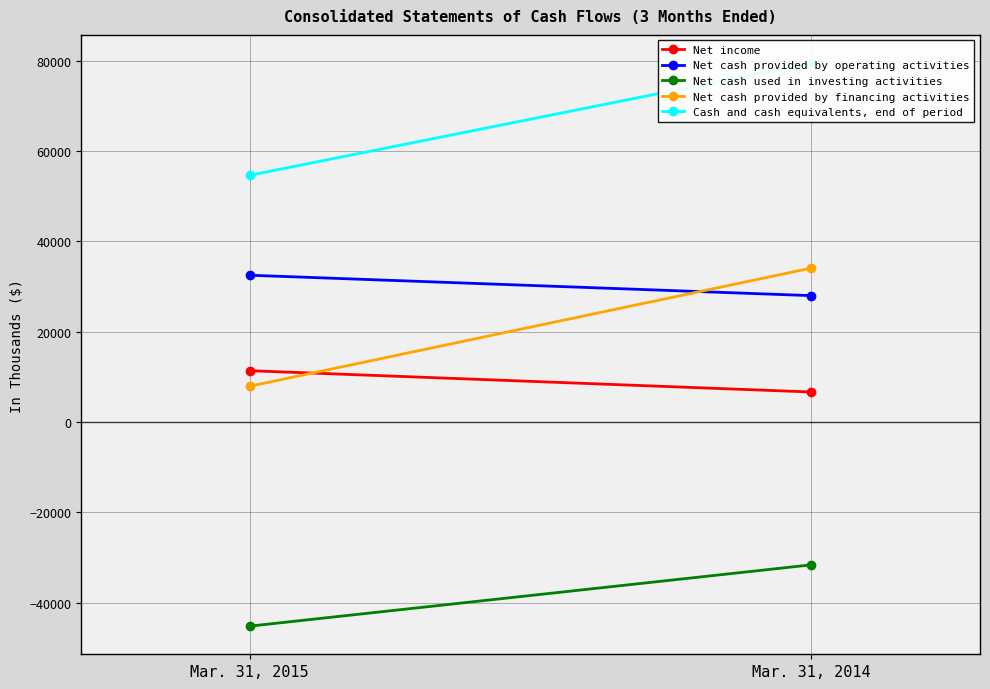

Is it true that Net income equals 6051 at Mar. 31, 2015?

False